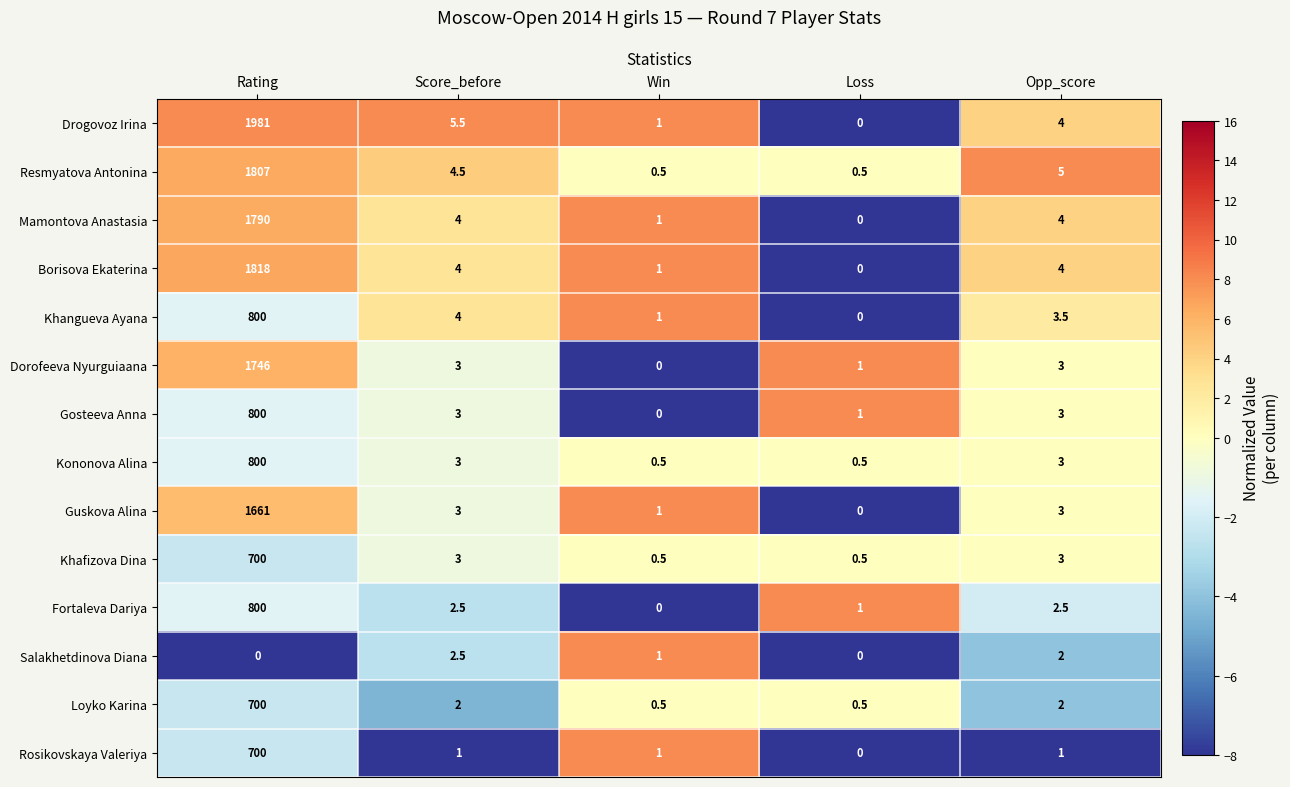

What is the difference between the second highest and second lowest values in the Khangueva Ayana series?

3.0